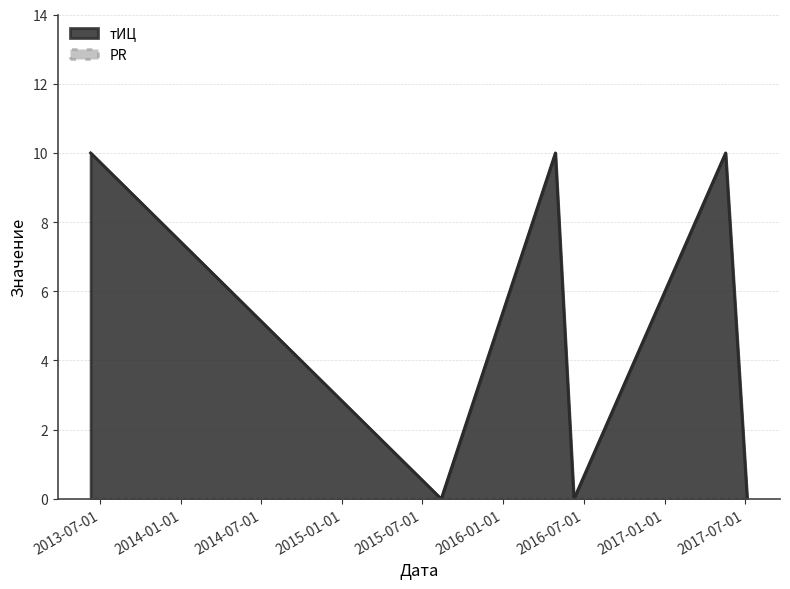

How many lines are shown in the chart?

2